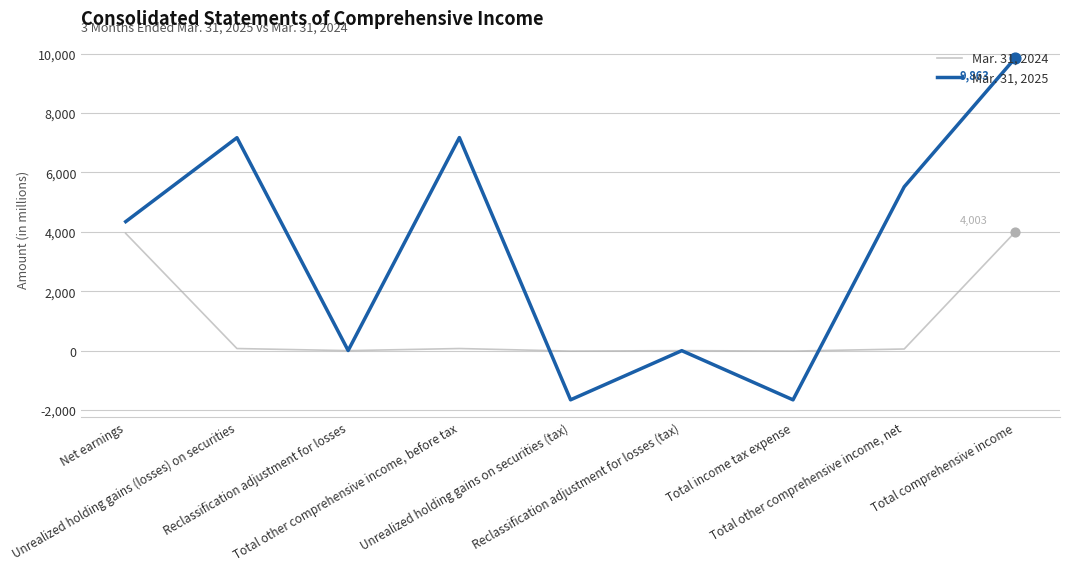

Rank the series by their average value, from highest to lowest.

Mar. 31, 2025, Mar. 31, 2024